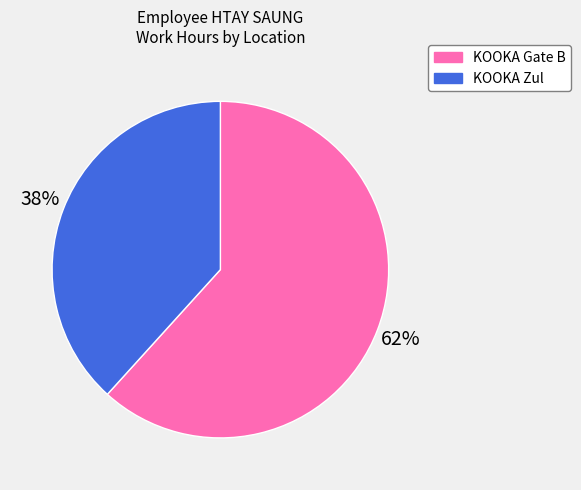

Rank the categories by value from highest to lowest.

KOOKA Gate B, KOOKA Zul